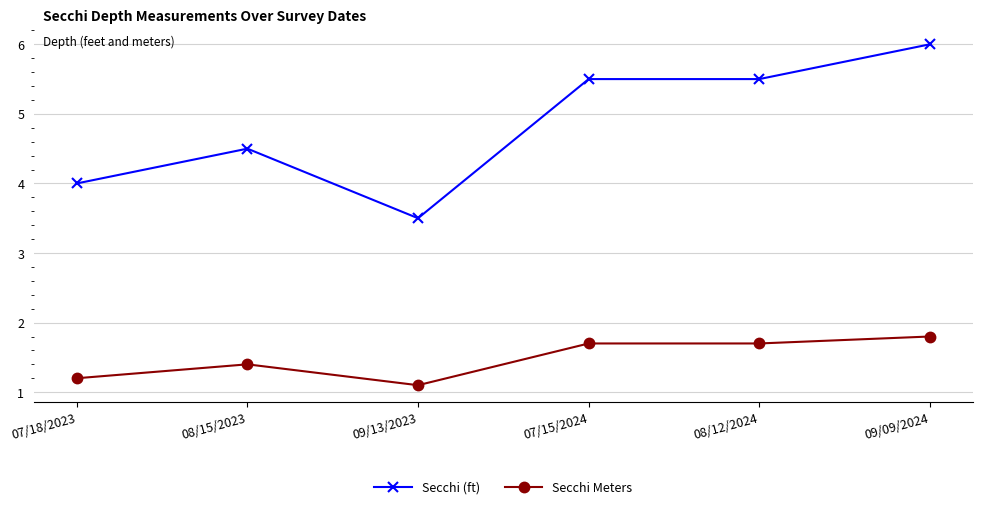

The value of Secchi (ft) at 07/18/2023 is 4.0. True or false?

True